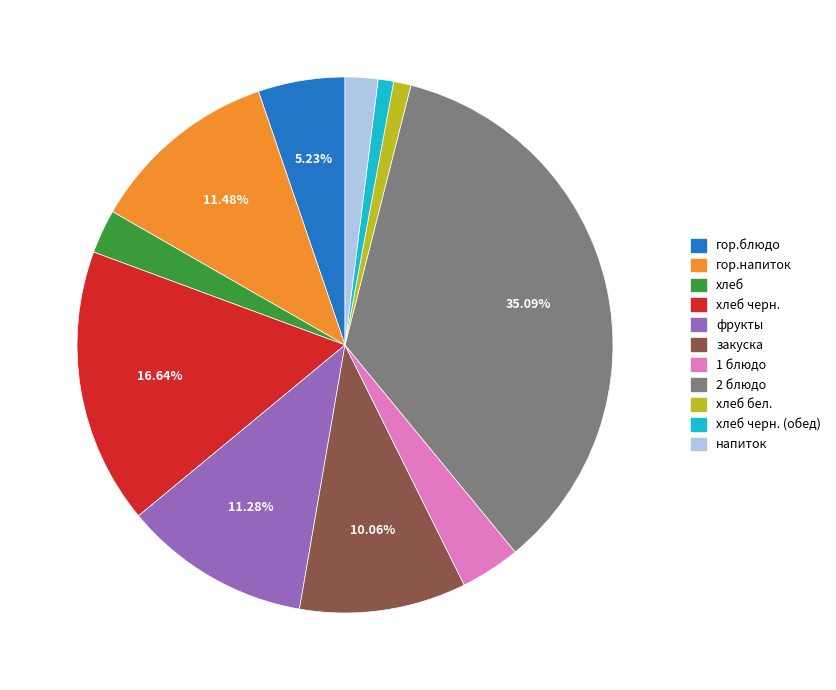

To the nearest percent, what is the difference between the largest and smallest slice percentages?

34%